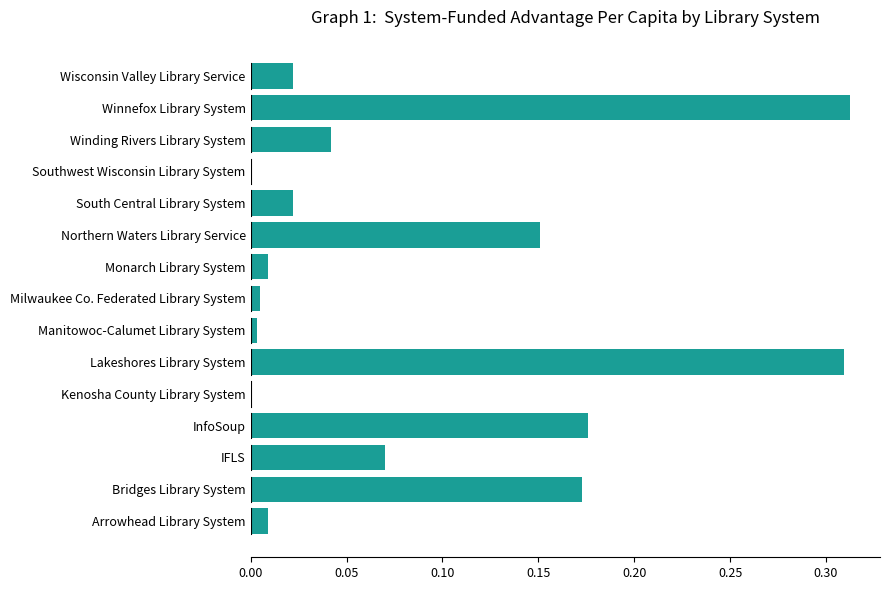

What is the sum of all values?

1.3